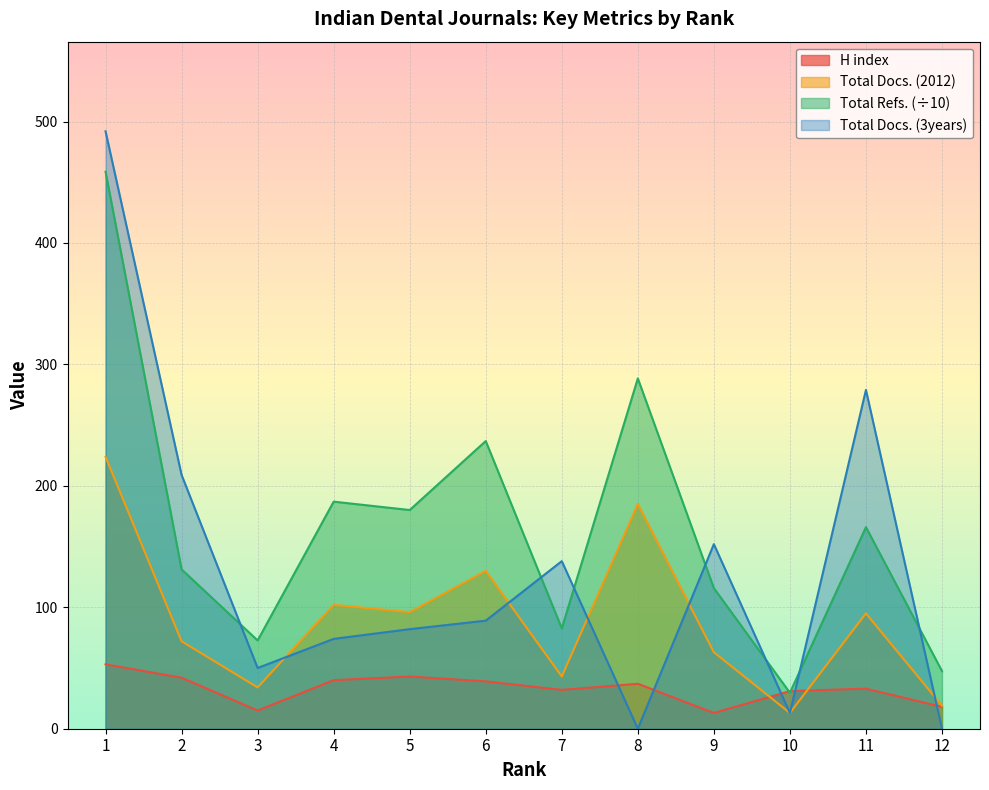

Which category has the highest value in the Total Docs. (3years) series?

1